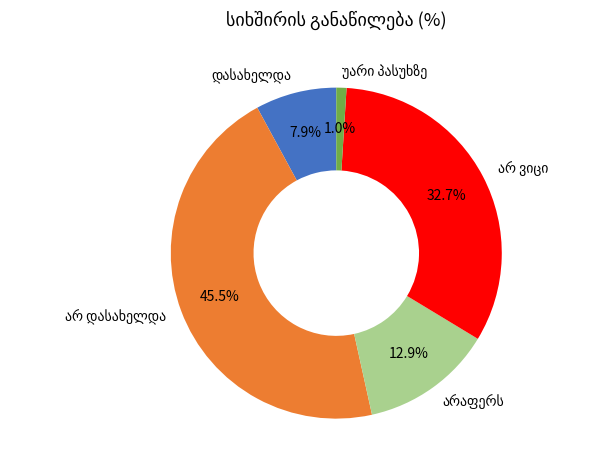

Does any single category account for the majority?

No